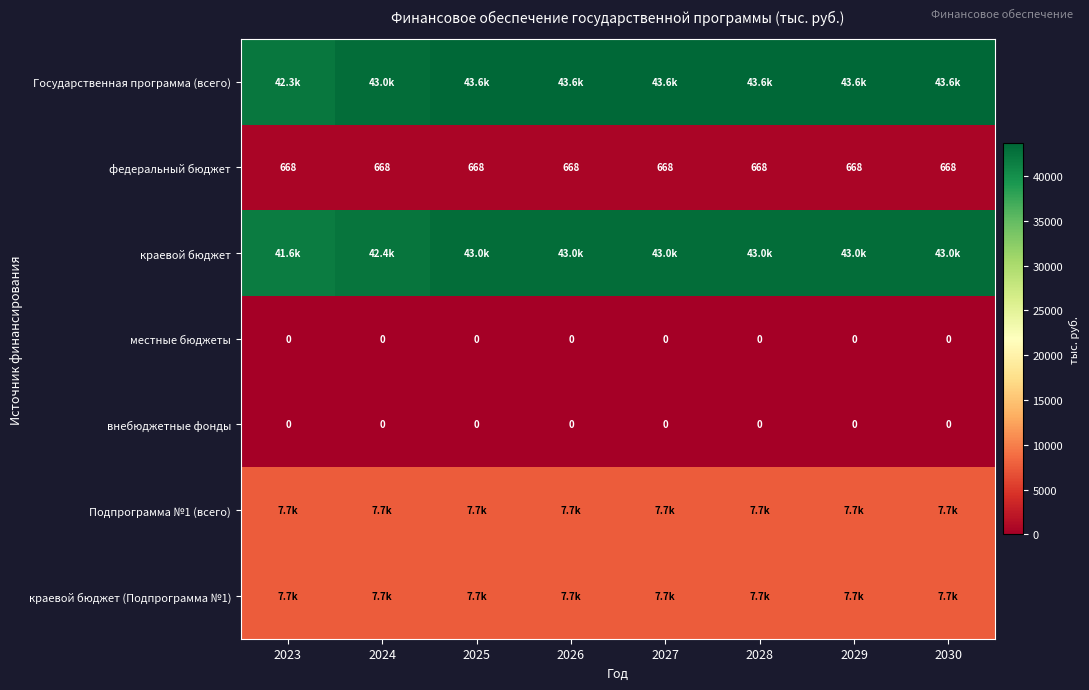

The внебюджетные фонды series shows 0.0 at 2025. True or false?

True